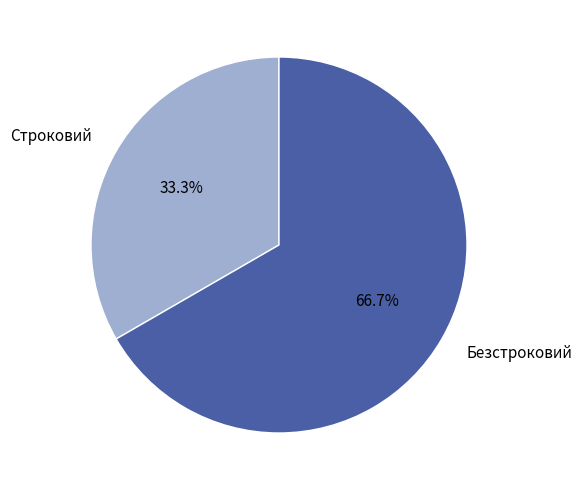

Rank the categories by value from highest to lowest.

Безстроковий, Строковий